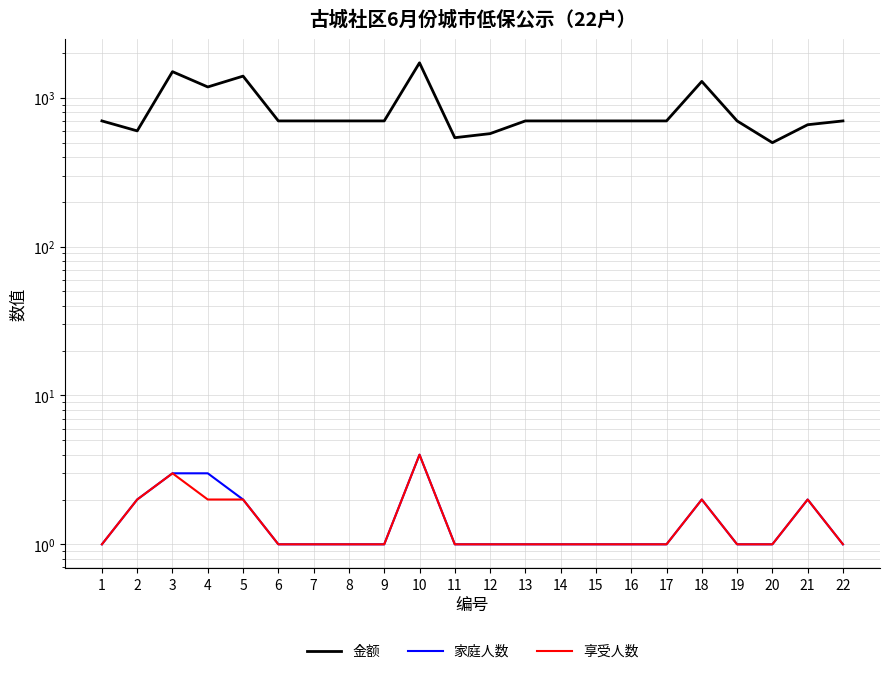

True or false: 金额 has a value of 1500 at 3.

True